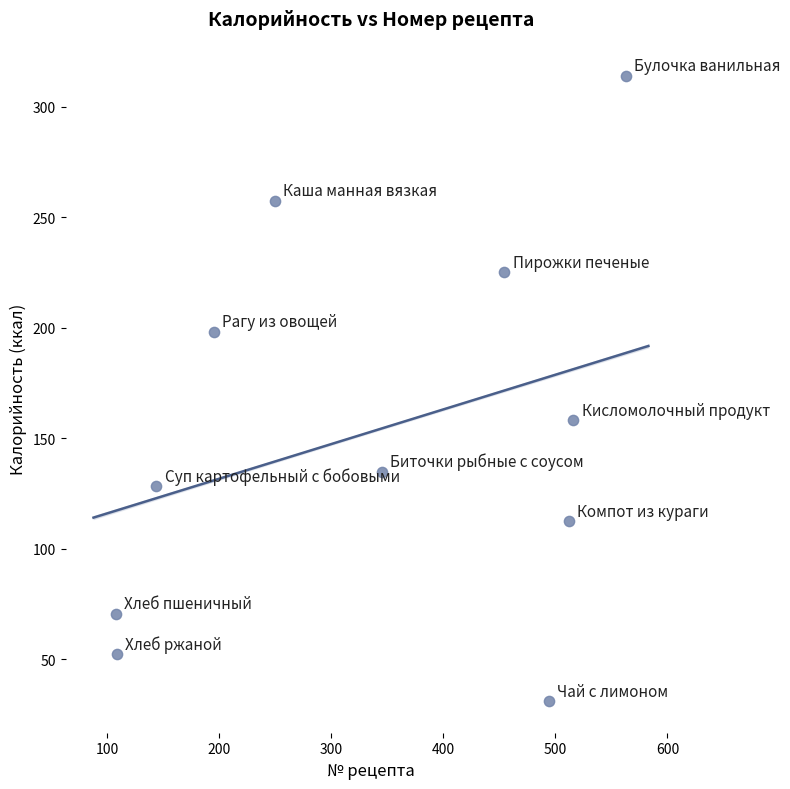

What Y value in the scatter plot is closest to 172?

158.0